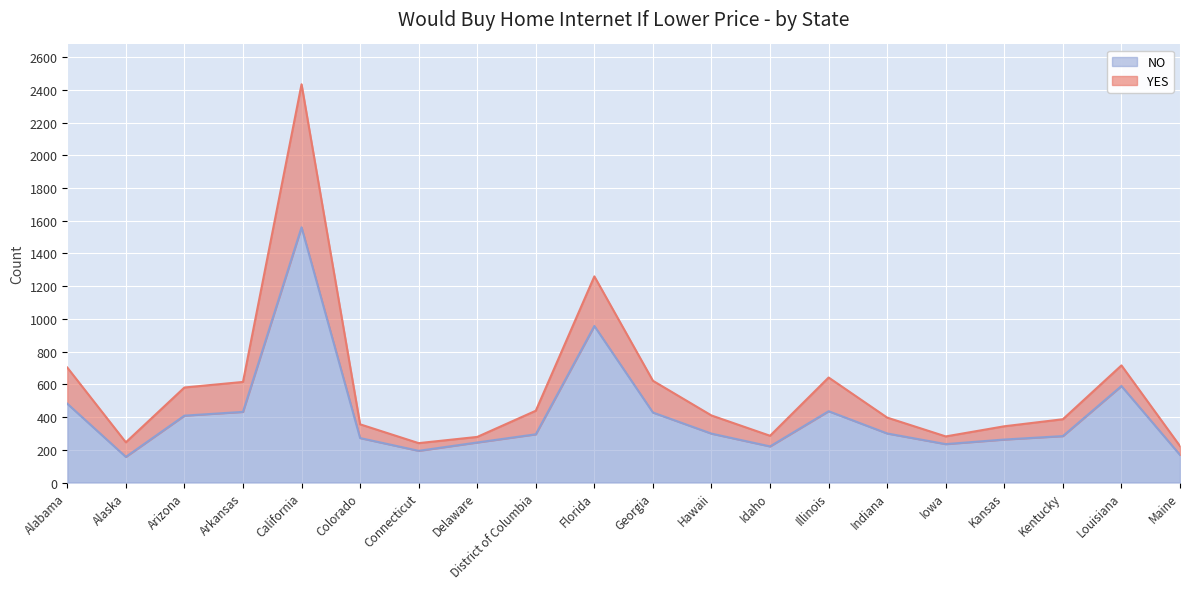

At which category does the data reach its first local peak?

California